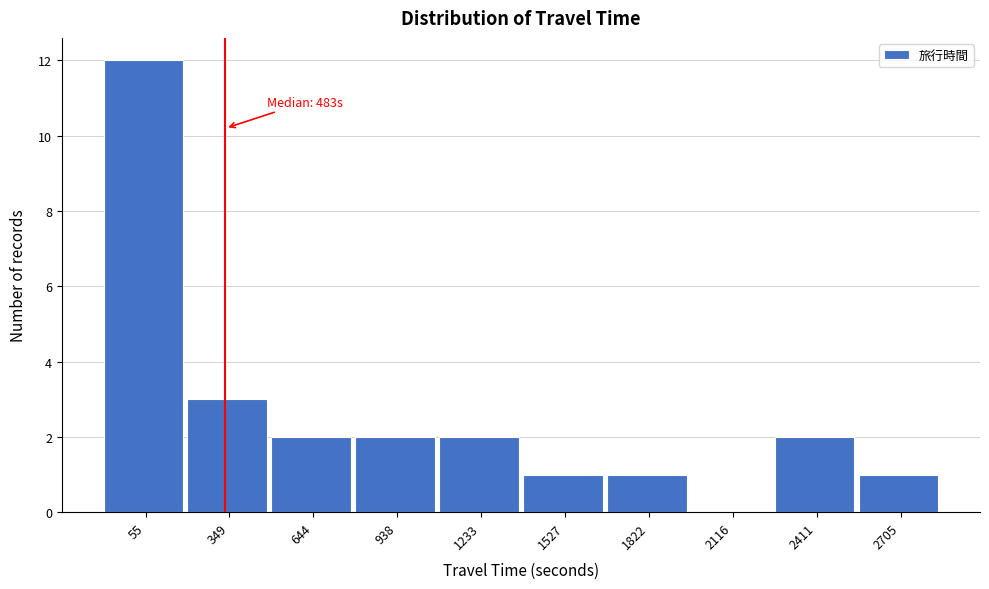

Reading right to left, list all the values displayed in this chart.

2705=1	2411=2	2116=0	1822=1	1527=1	1233=2	938=2	644=2	349=3	55=12